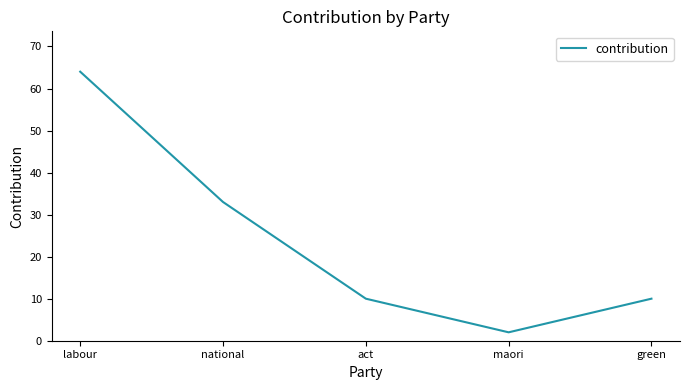

What is the minimum value shown in the chart?

2